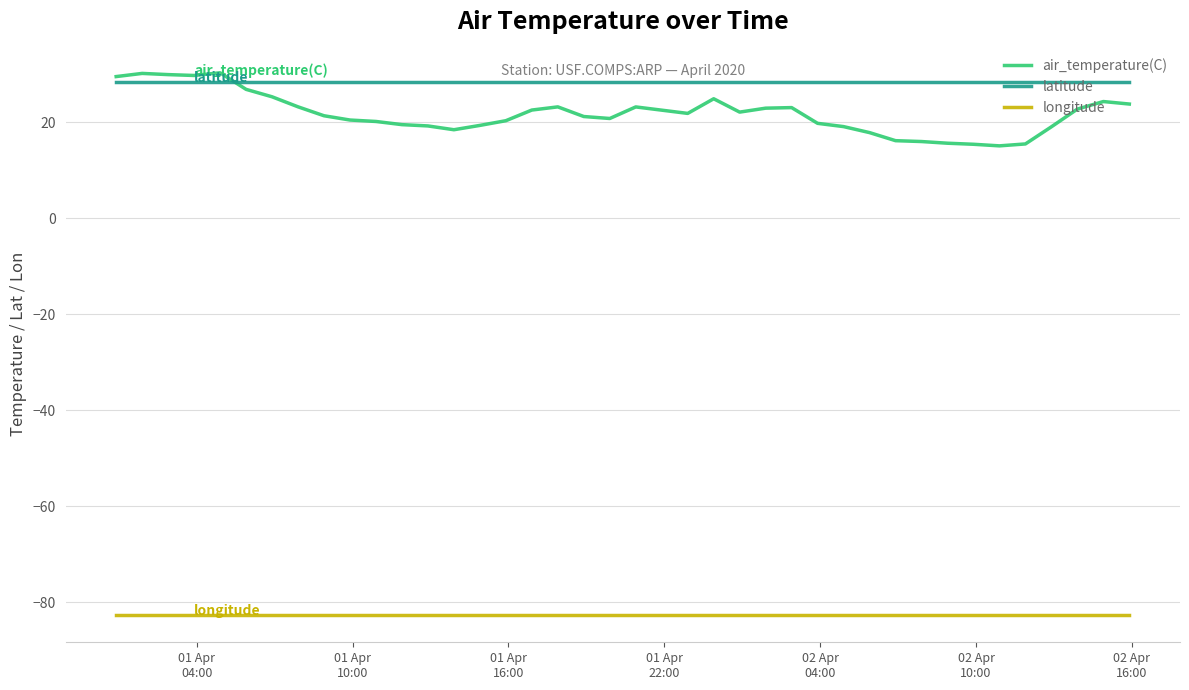

What is the difference between the maximum and second lowest values in the air_temperature(C) series?

14.9